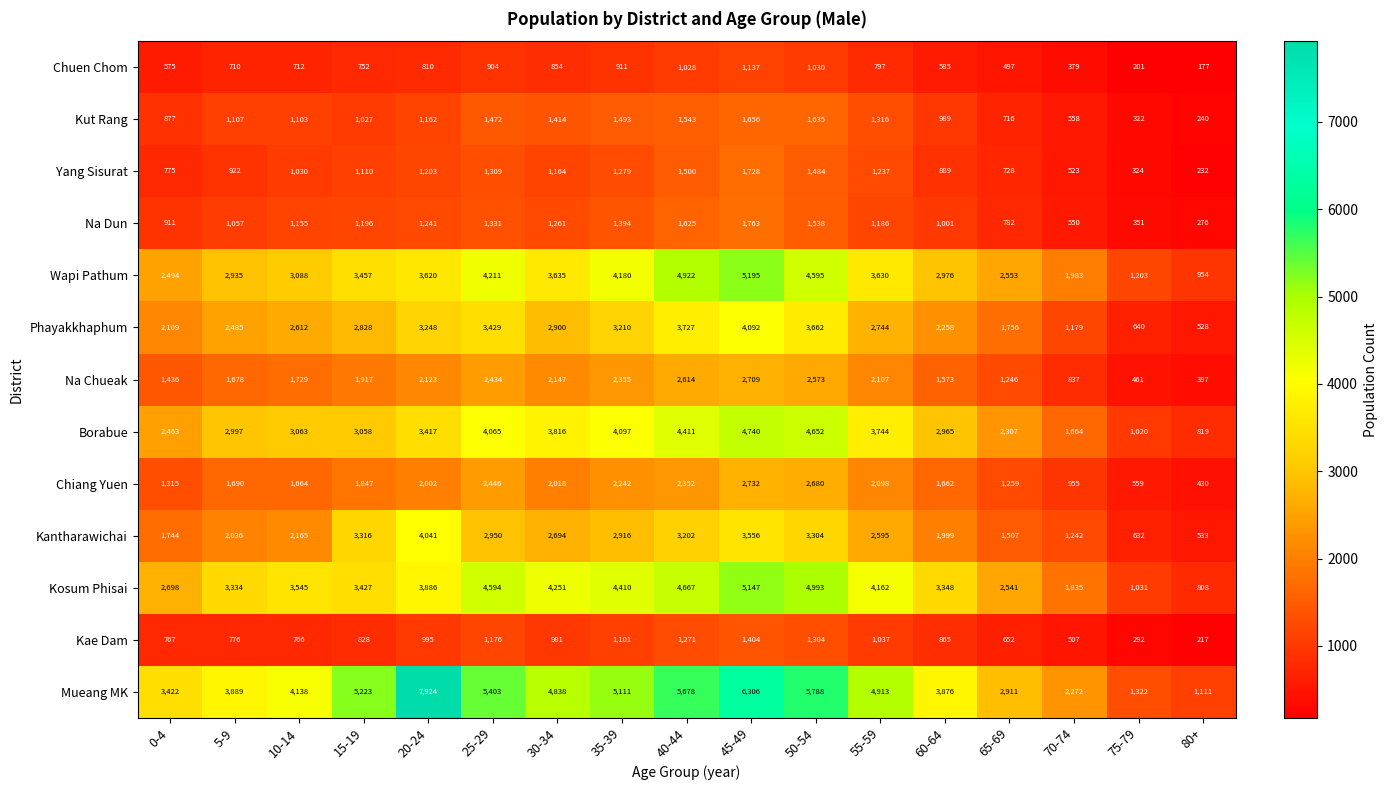

What is the maximum value shown in the chart?

7924